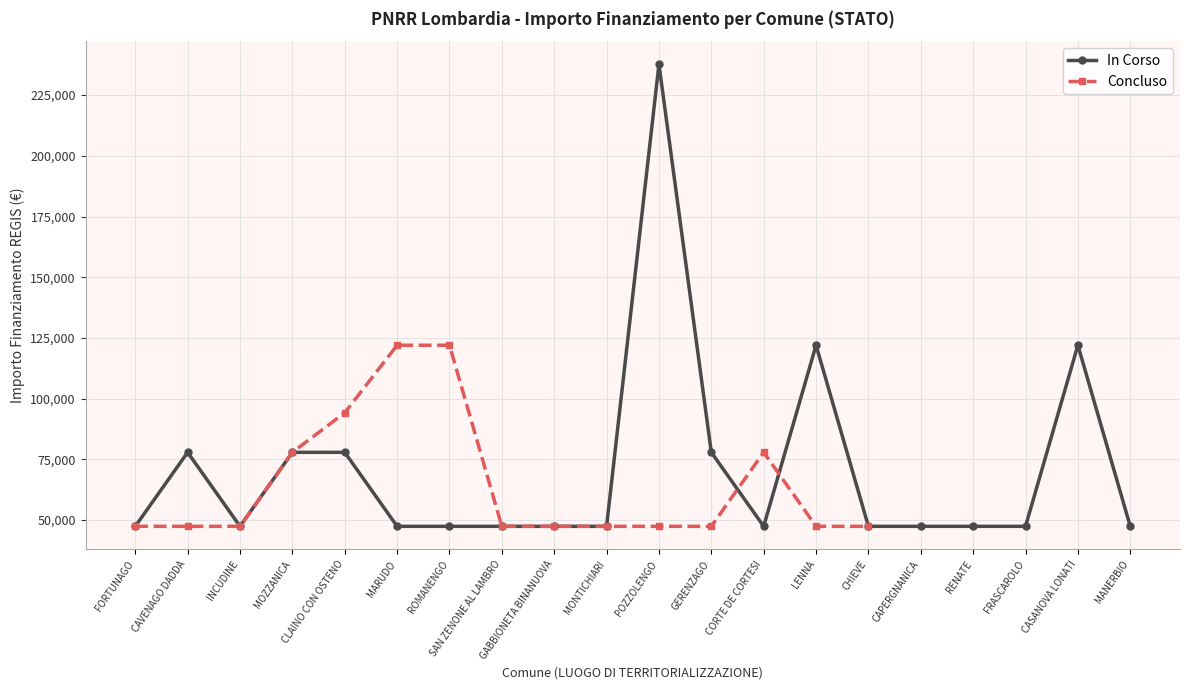

What are all the series names shown in the legend?

In Corso, Concluso